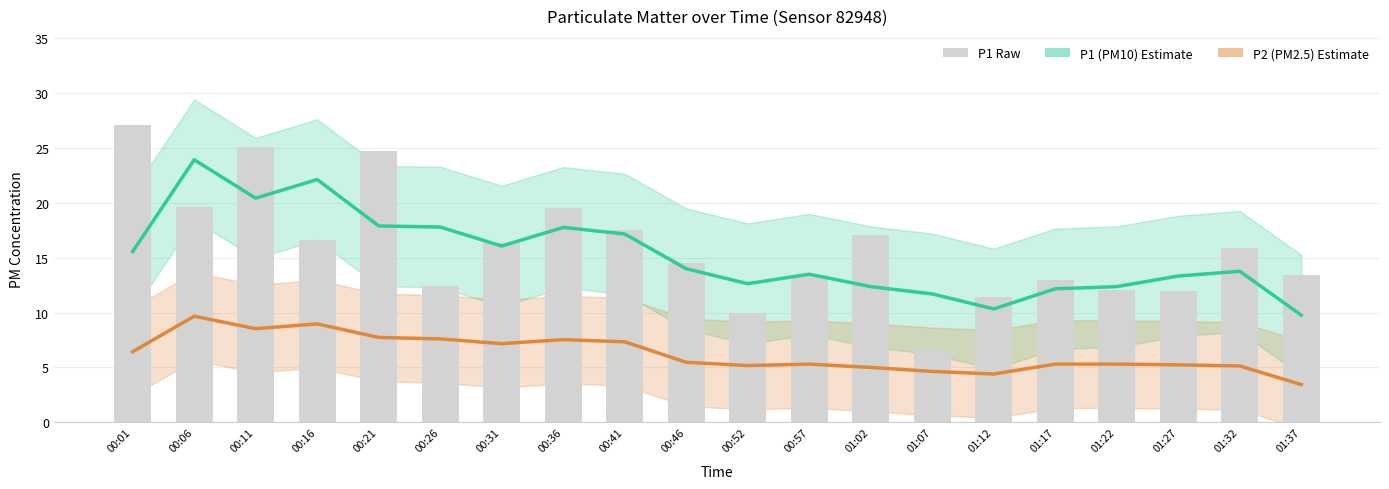

At which label does P2 (PM2.5) Estimate reach its minimum?

01:37